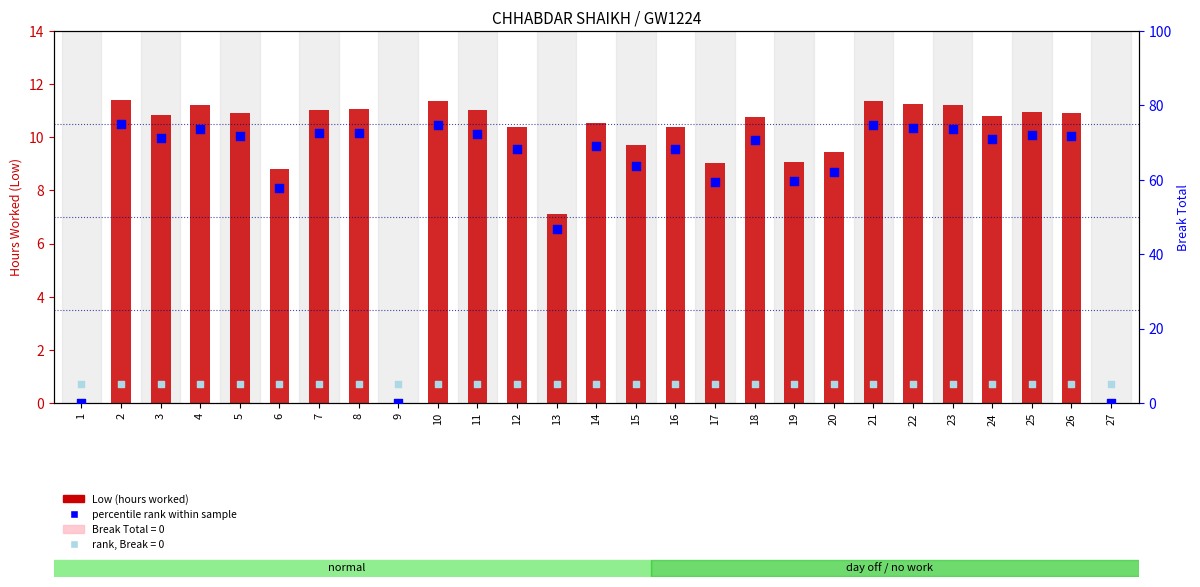

Which series has the largest Y range (max minus min)?

percentile rank within the sample